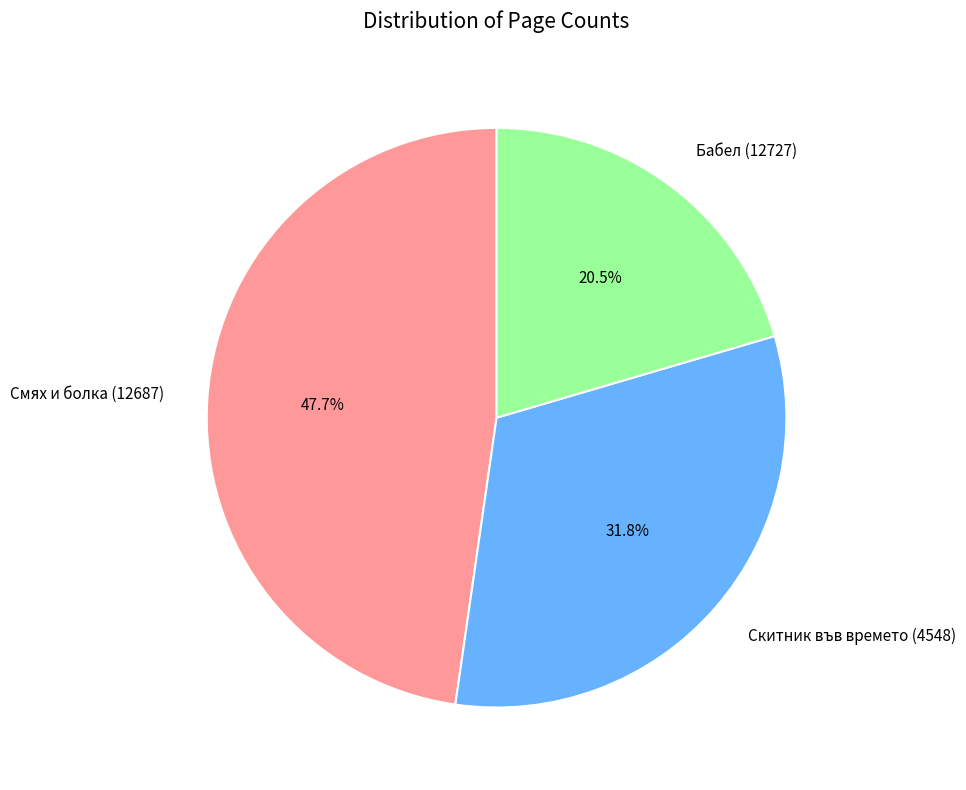

Between Смях и болка (12687) and Бабел (12727), which is larger?

Смях и болка (12687)